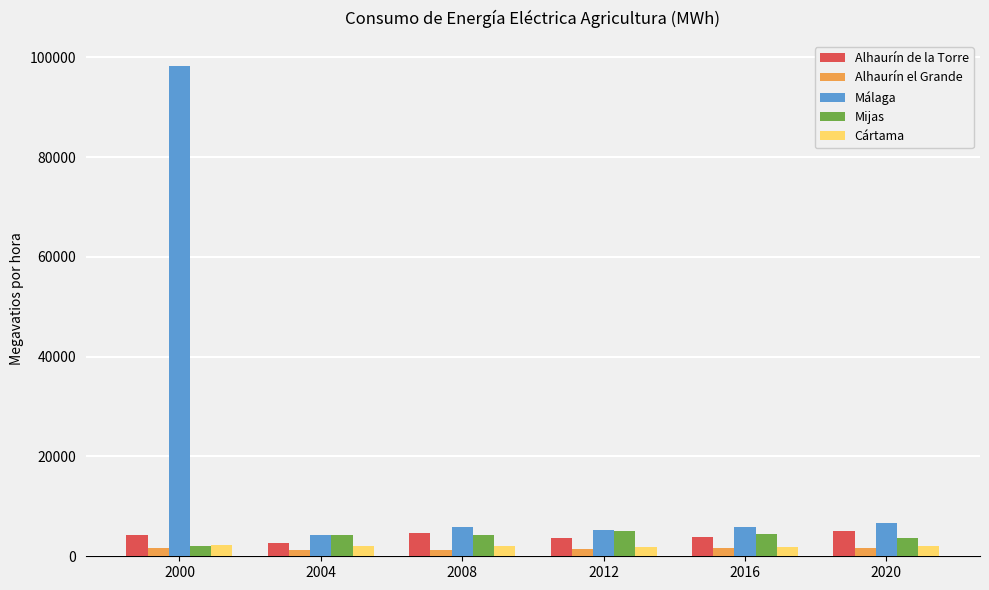

How many values in the Alhaurín de la Torre series are below 4358?

3